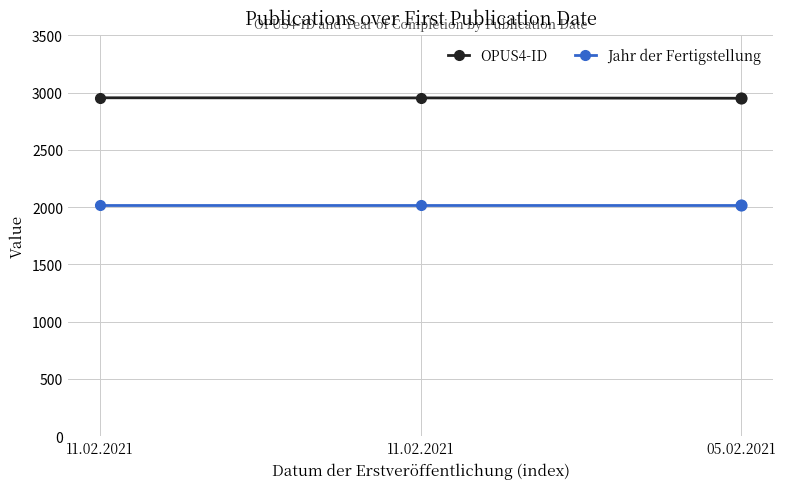

How many data points does each series have?

3